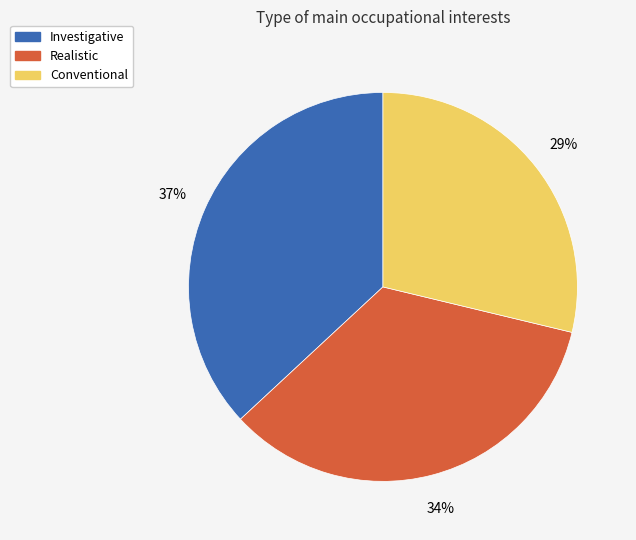

To the nearest percent, what is the difference between the largest and smallest slice percentages?

8%